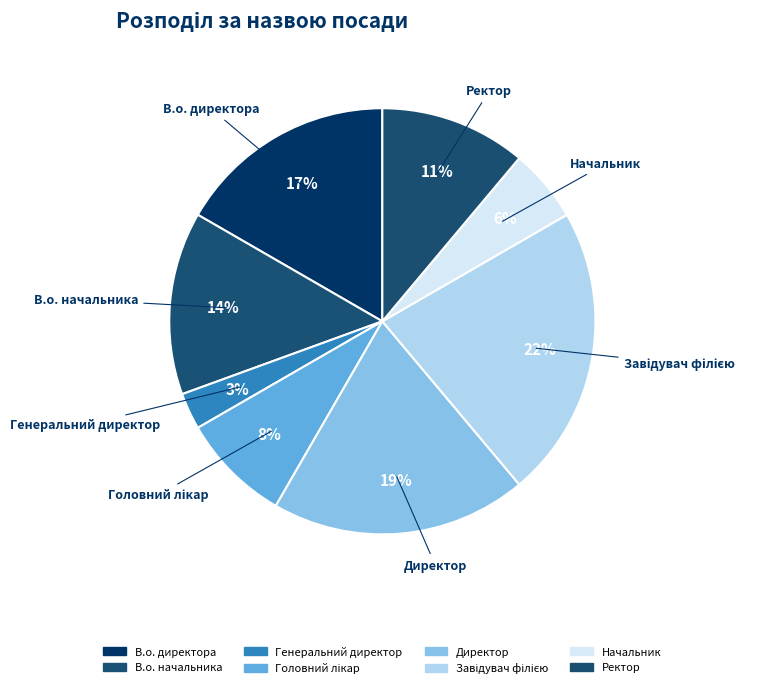

True or false: В.о. начальника accounts for 14% of the total.

True